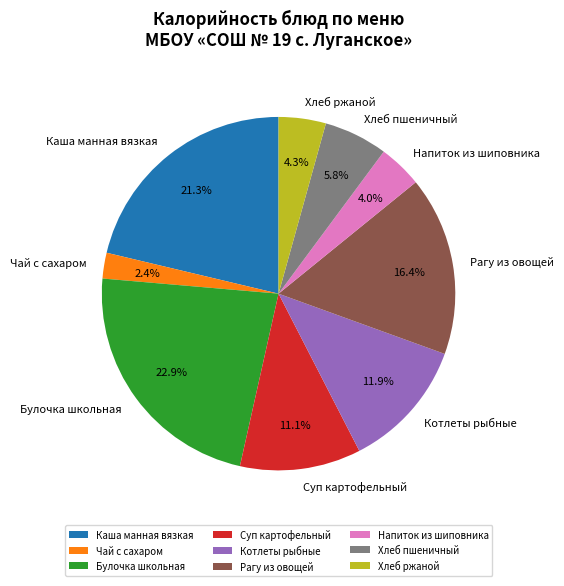

Between Котлеты рыбные and Суп картофельный, which is larger?

Котлеты рыбные